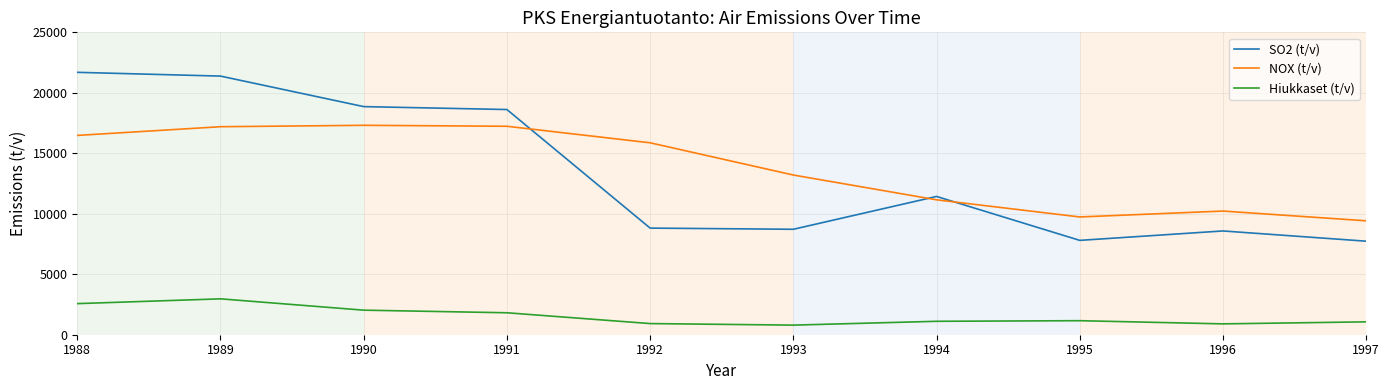

True or false: Hiukkaset (t/v) and NOX (t/v) cross at least once.

False